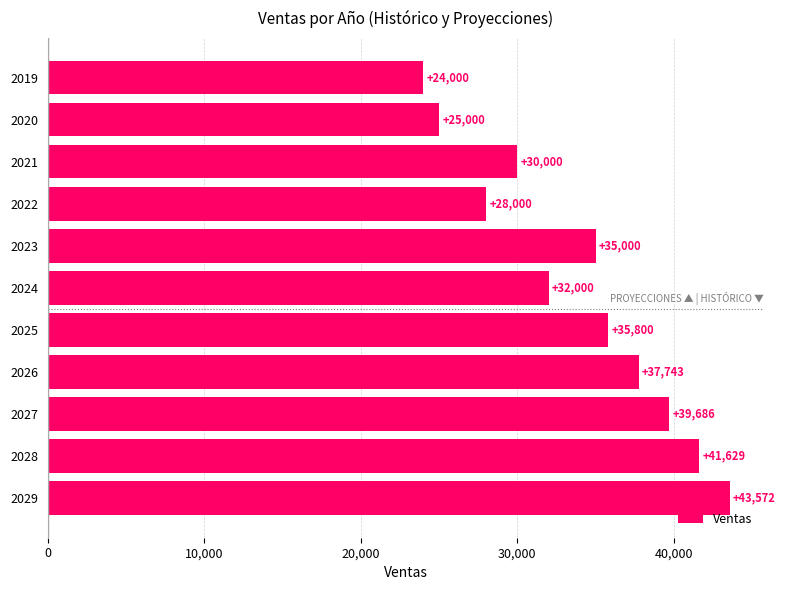

List the labels in order of value, smallest first.

2019, 2020, 2022, 2021, 2024, 2023, 2025, 2026, 2027, 2028, 2029